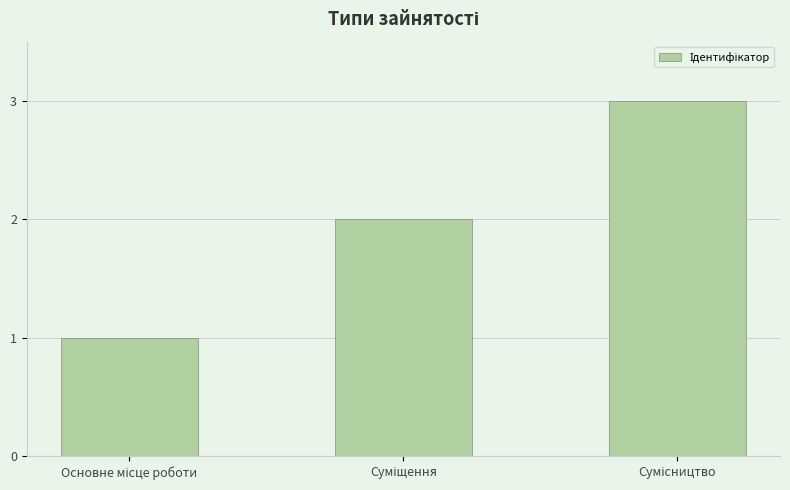

What is the maximum value shown in the chart?

3